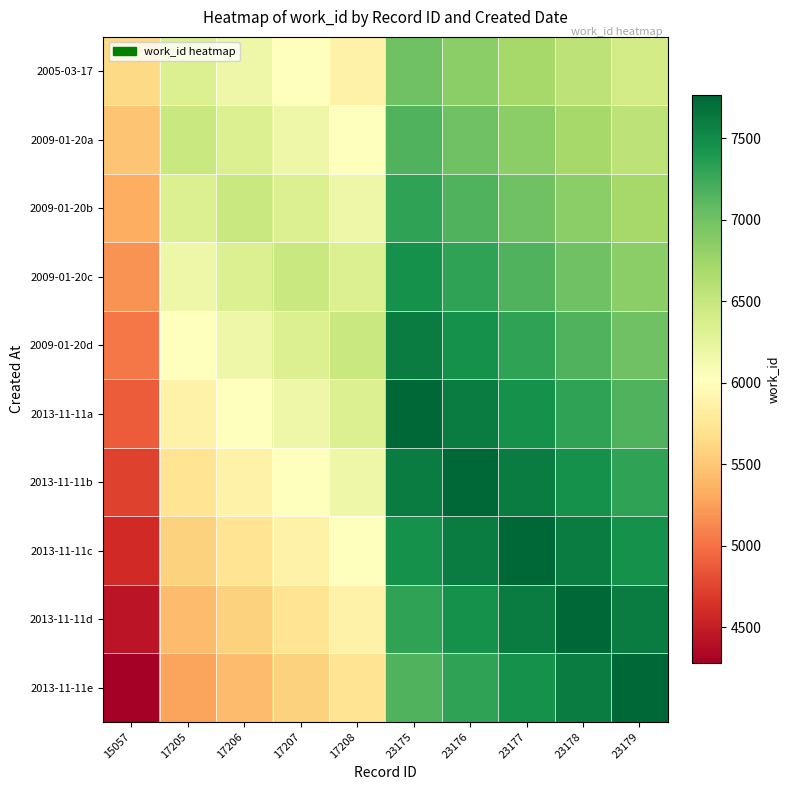

Reading left to right, extract all data points from this chart.

2005-03-17: 15057=5630	17205=6323	17206=6173	17207=6023	17208=5873	23175=7012	23176=6862	23177=6712	23178=6562	23179=6412
2009-01-20a: 15057=5480	17205=6473	17206=6323	17207=6173	17208=6023	23175=7162	23176=7012	23177=6862	23178=6712	23179=6562
2009-01-20b: 15057=5330	17205=6323	17206=6473	17207=6323	17208=6173	23175=7312	23176=7162	23177=7012	23178=6862	23179=6712
2009-01-20c: 15057=5180	17205=6173	17206=6323	17207=6473	17208=6323	23175=7462	23176=7312	23177=7162	23178=7012	23179=6862
2009-01-20d: 15057=5030	17205=6023	17206=6173	17207=6323	17208=6473	23175=7612	23176=7462	23177=7312	23178=7162	23179=7012
2013-11-11a: 15057=4880	17205=5873	17206=6023	17207=6173	17208=6323	23175=7762	23176=7612	23177=7462	23178=7312	23179=7162
2013-11-11b: 15057=4730	17205=5723	17206=5873	17207=6023	17208=6173	23175=7612	23176=7762	23177=7612	23178=7462	23179=7312
2013-11-11c: 15057=4580	17205=5573	17206=5723	17207=5873	17208=6023	23175=7462	23176=7612	23177=7762	23178=7612	23179=7462
2013-11-11d: 15057=4430	17205=5423	17206=5573	17207=5723	17208=5873	23175=7312	23176=7462	23177=7612	23178=7762	23179=7612
2013-11-11e: 15057=4280	17205=5273	17206=5423	17207=5573	17208=5723	23175=7162	23176=7312	23177=7462	23178=7612	23179=7762